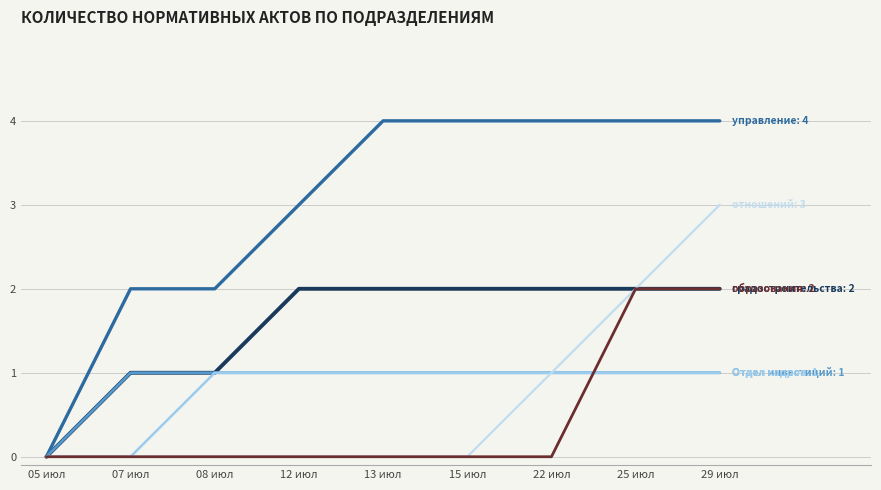

What position from the left is 05 июл?

1